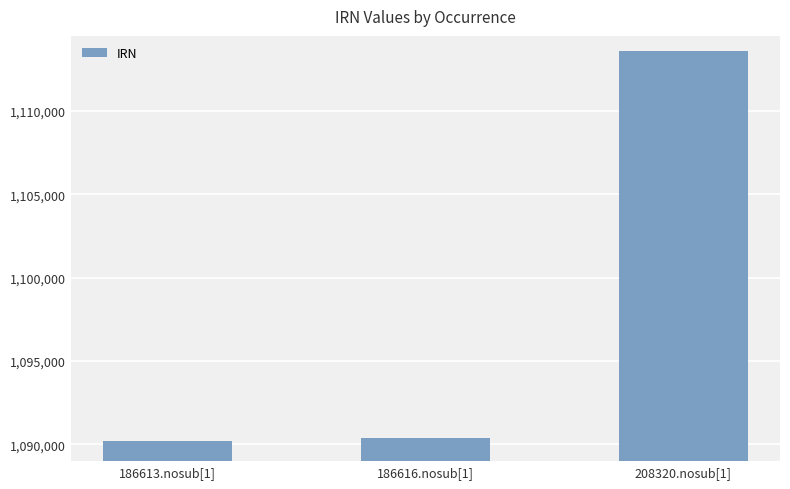

Approximately how many times larger is the value at 186616.nosub[1] compared to 208320.nosub[1]?

1.0